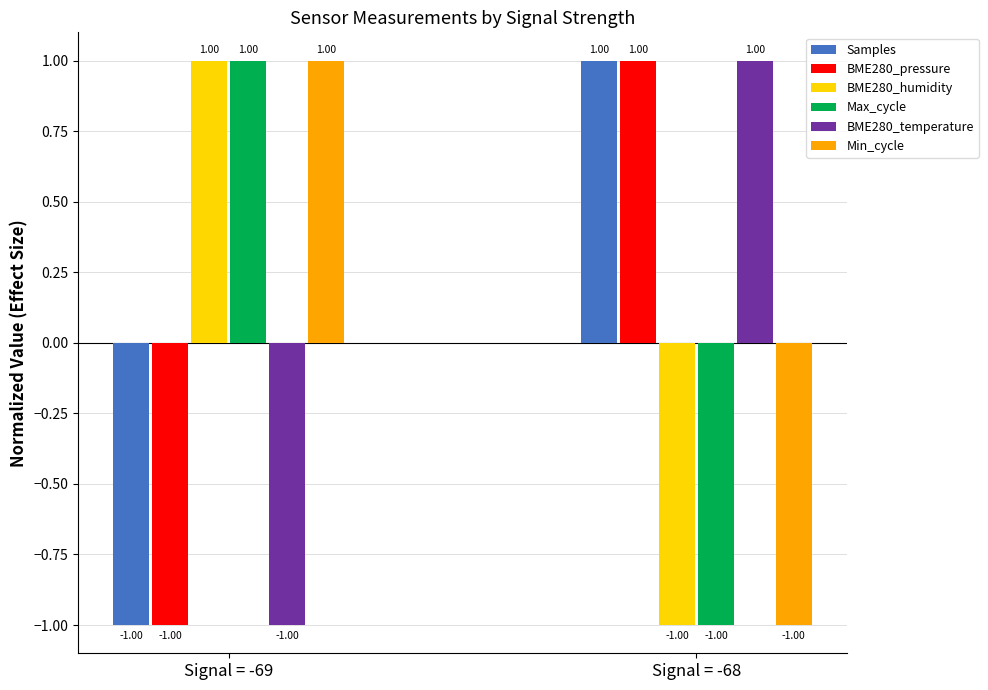

What is the value of the BME280_temperature bar at the 2nd from the left?

1.0